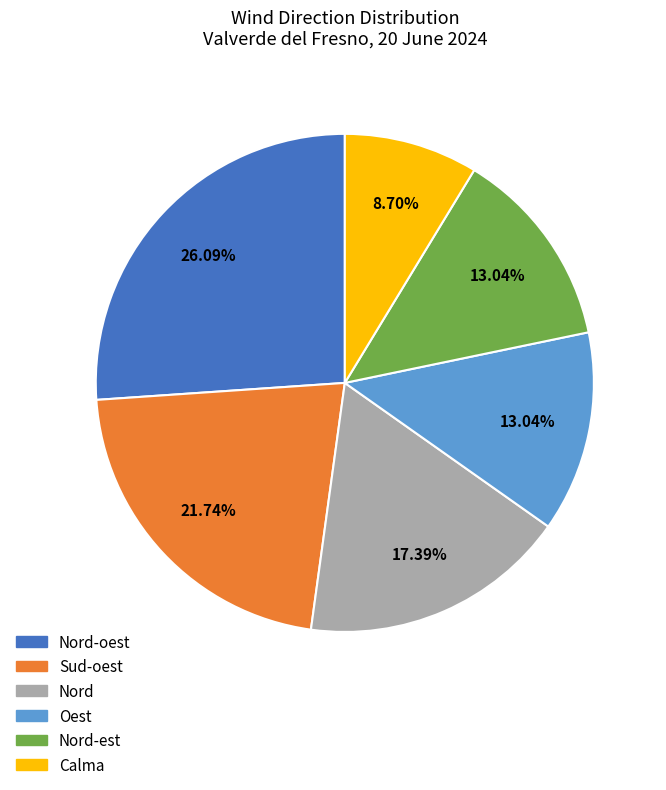

Is there any slice that represents more than half of the pie?

No